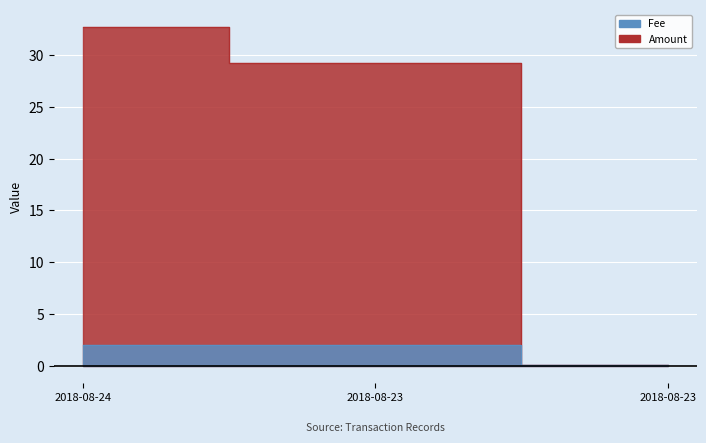

What is the greatest value displayed?

32.8